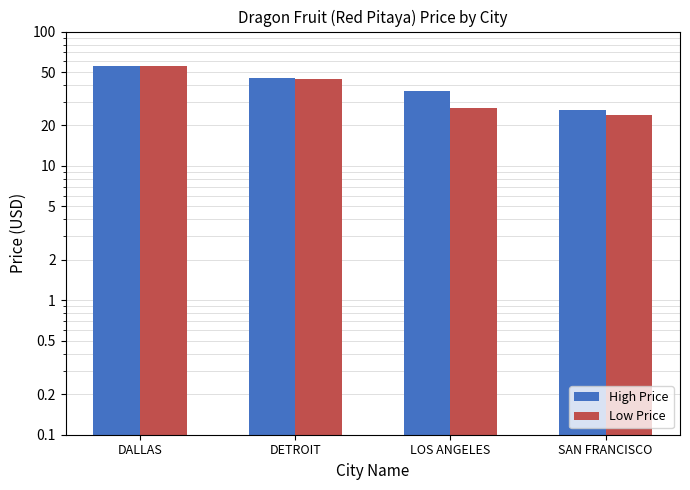

At which label is High Price closest to 40?

LOS ANGELES